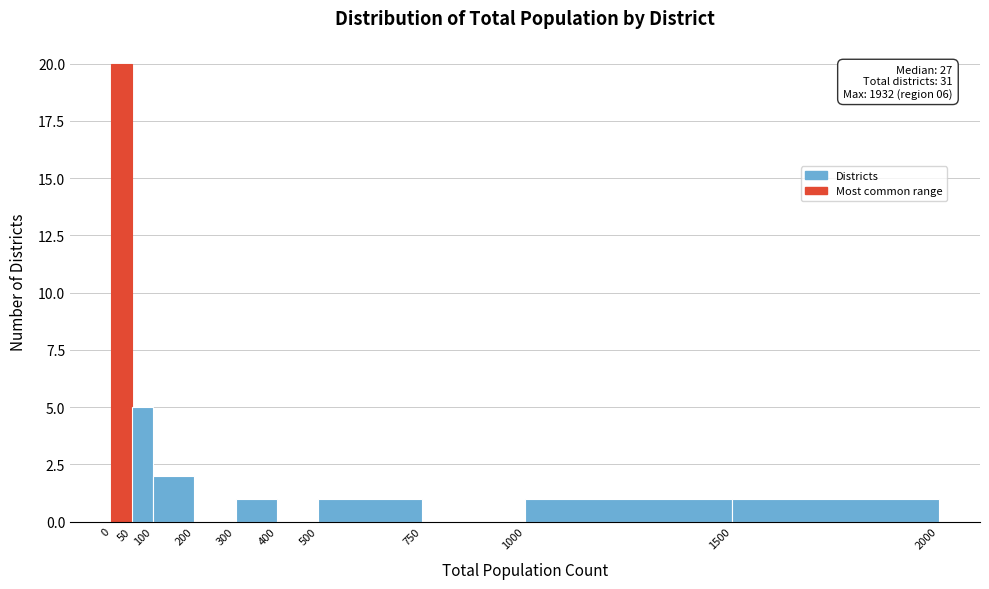

Over which range of the x-axis is the bar tallest?

0 to 50